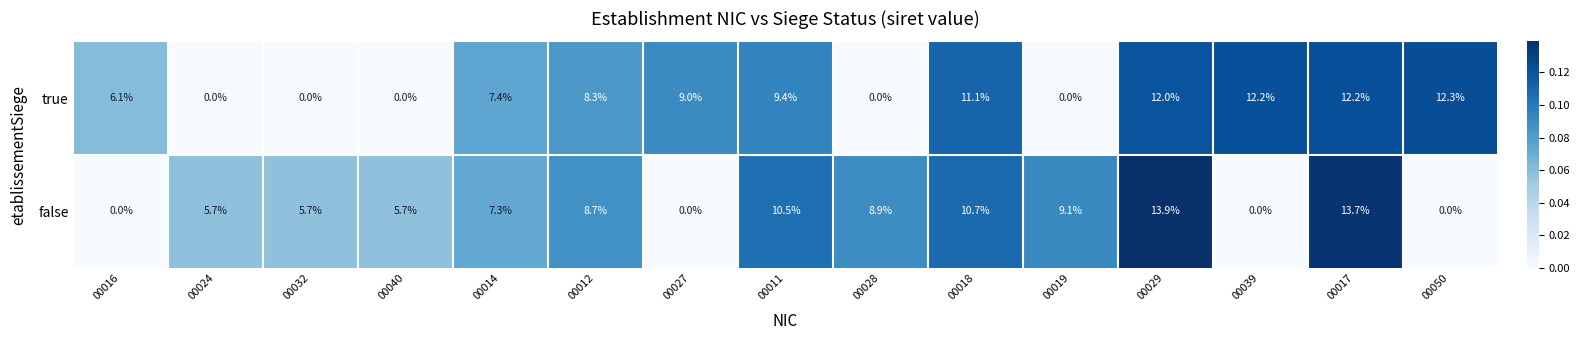

True or false: true has a value of 16.3 at 00017.

False